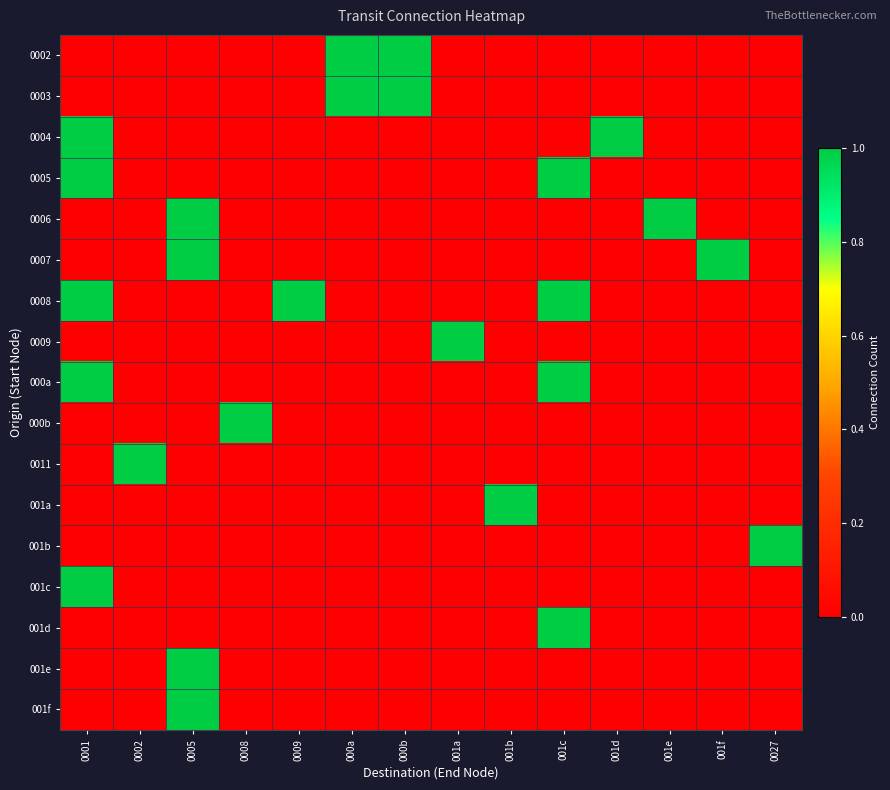

At which category is the sum across all series the highest?

0001